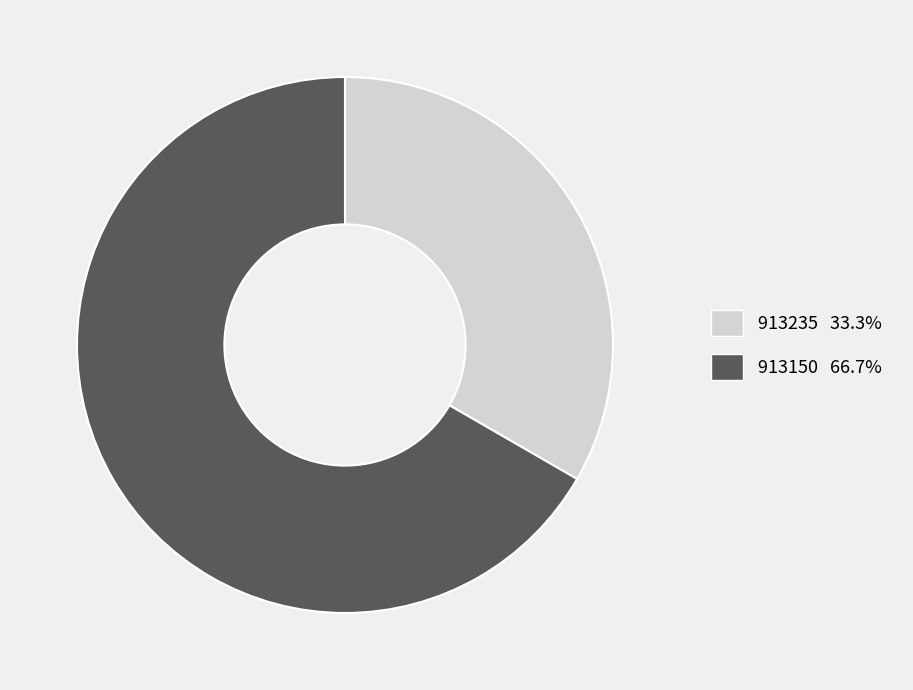

Which category has the smallest portion of the pie?

913235